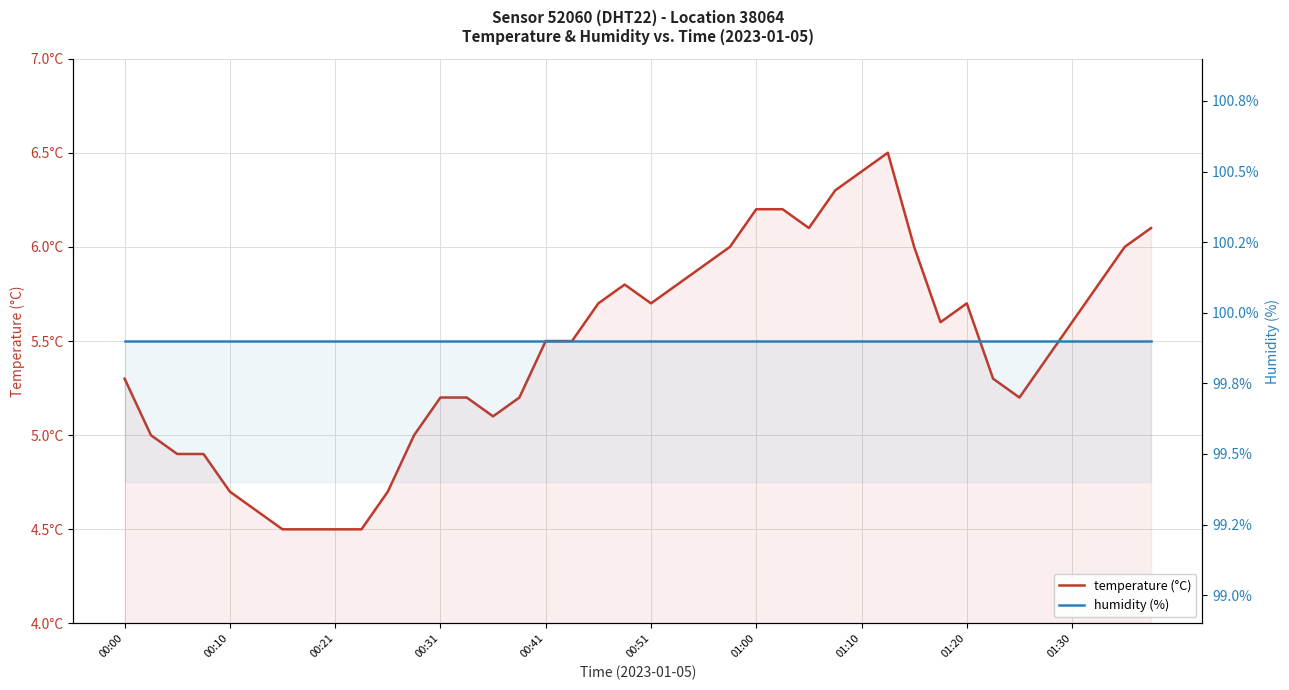

Is the value of humidity at 37 greater than the value of temperature at 00:51?

Yes